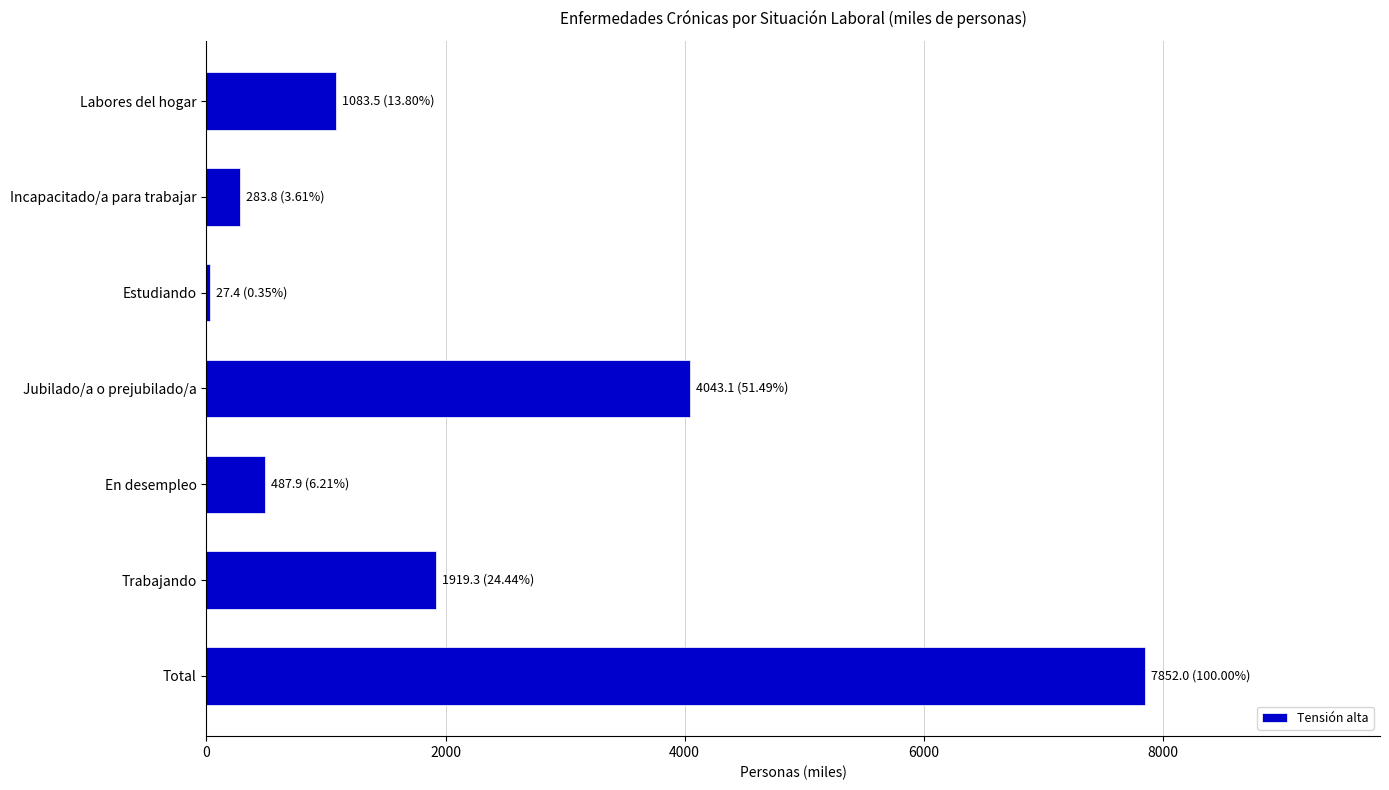

At which label is the value closest to 3939?

Jubilado/a o prejubilado/a